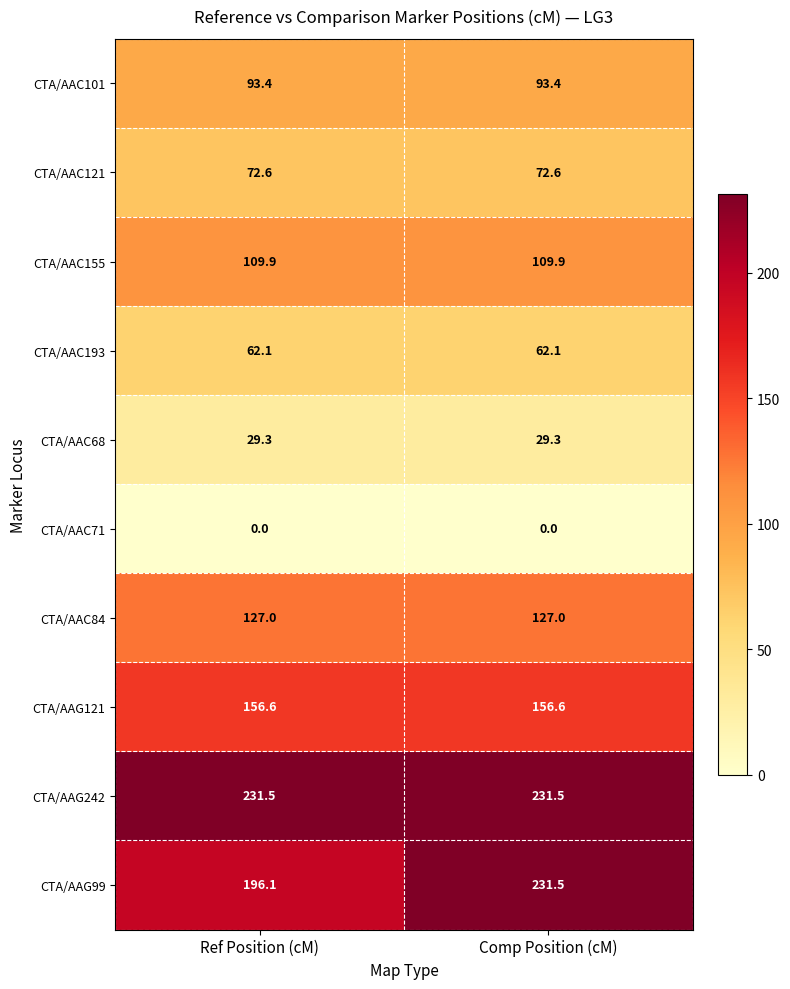

Reading left to right, what are all the values shown in this chart?

CTA/AAC101: Ref Position (cM)=93.4	Comp Position (cM)=93.4
CTA/AAC121: Ref Position (cM)=72.6	Comp Position (cM)=72.6
CTA/AAC155: Ref Position (cM)=109.9	Comp Position (cM)=109.9
CTA/AAC193: Ref Position (cM)=62.1	Comp Position (cM)=62.1
CTA/AAC68: Ref Position (cM)=29.3	Comp Position (cM)=29.3
CTA/AAC71: Ref Position (cM)=0.0	Comp Position (cM)=0.0
CTA/AAC84: Ref Position (cM)=127.0	Comp Position (cM)=127.0
CTA/AAG121: Ref Position (cM)=156.6	Comp Position (cM)=156.6
CTA/AAG242: Ref Position (cM)=231.5	Comp Position (cM)=231.5
CTA/AAG99: Ref Position (cM)=196.1	Comp Position (cM)=231.5